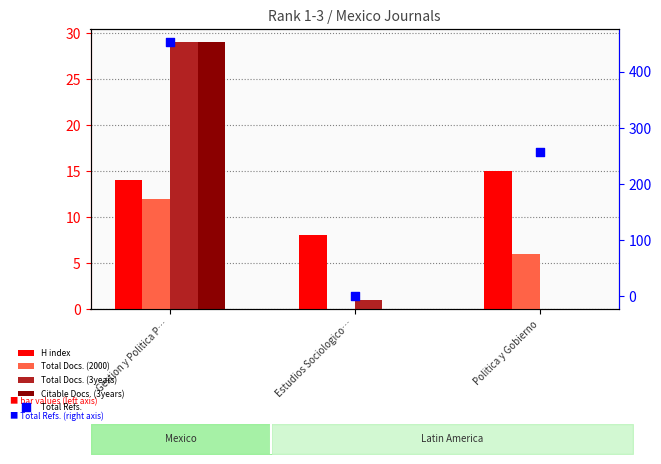

Which series contains the highest Y value?

Total Refs.